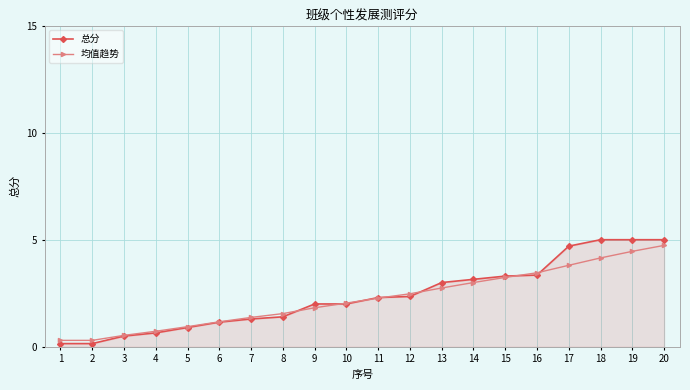

At how many categories does at least one series exceed 0?

20